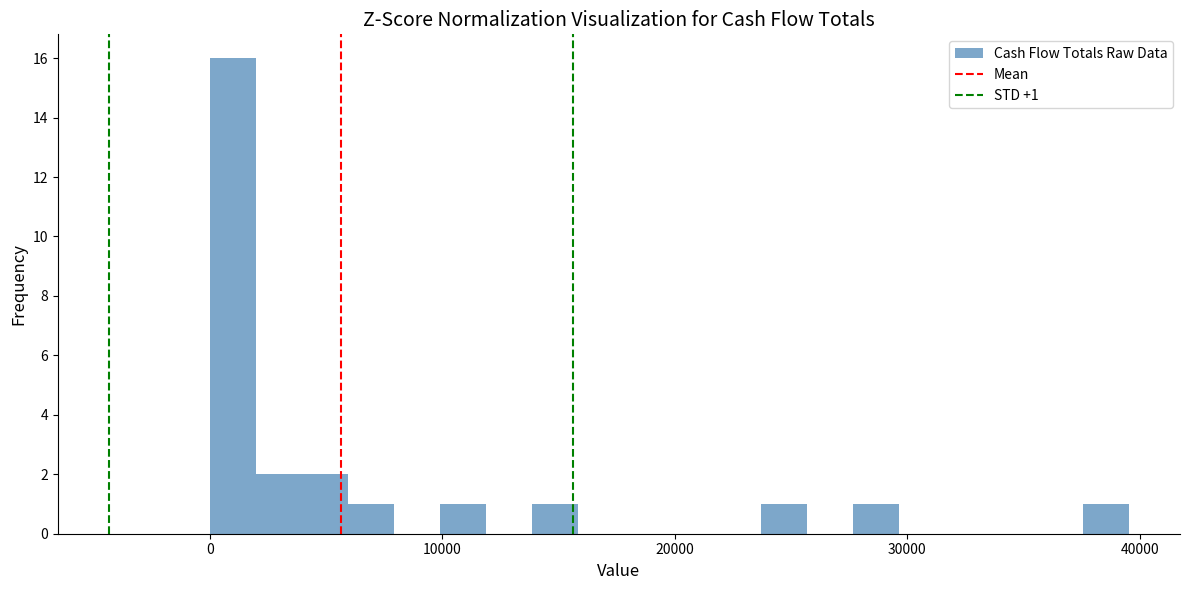

Read against the x-axis, roughly where is the centre of the tallest bar?

1000